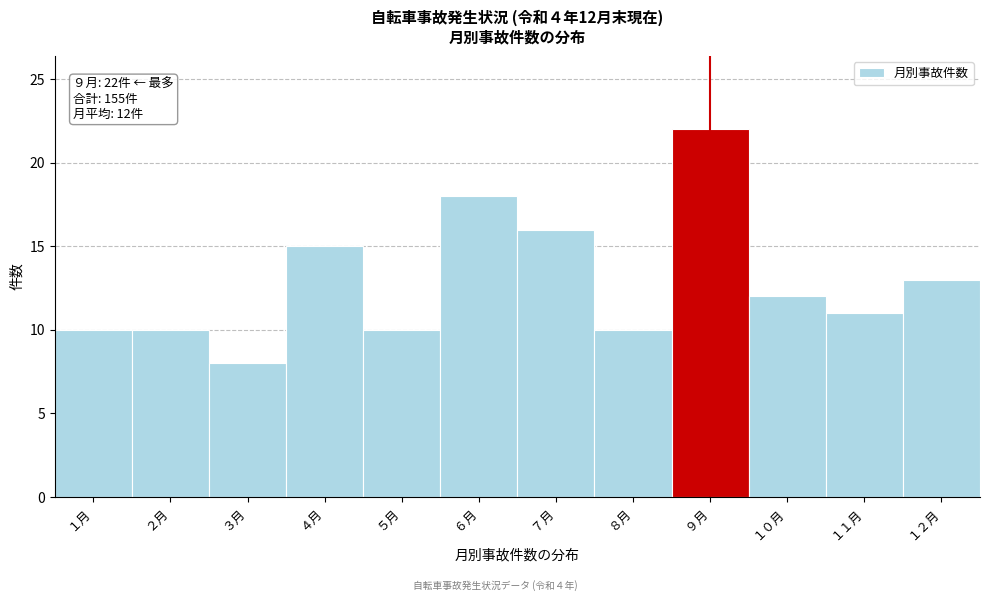

Reading left to right, what are all the values shown in this chart?

１月=10	２月=10	３月=8	４月=15	５月=10	６月=18	７月=16	８月=10	９月=22	１０月=12	１１月=11	１２月=13